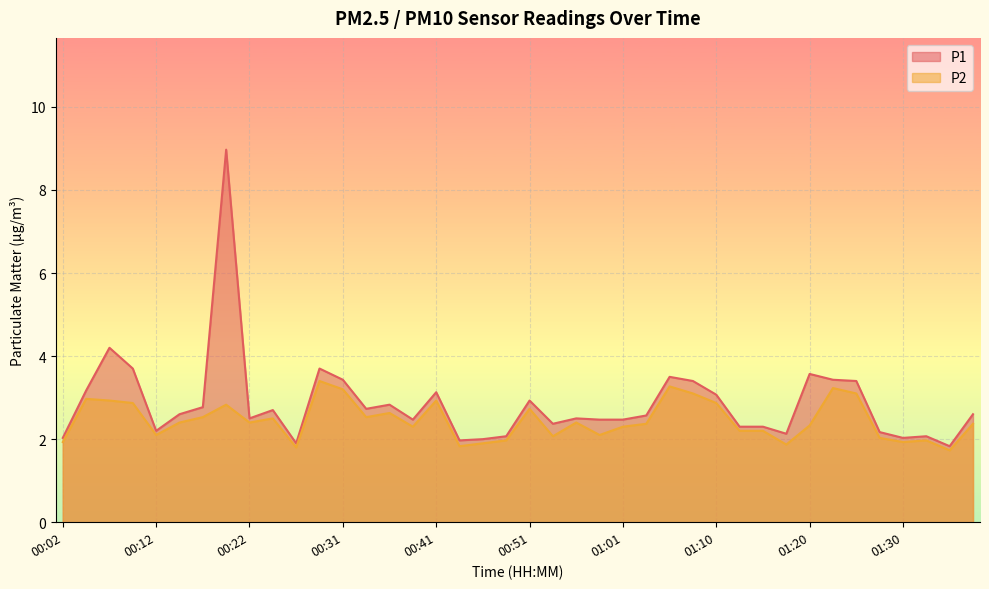

Where does the P1 series first go above 2?

00:02